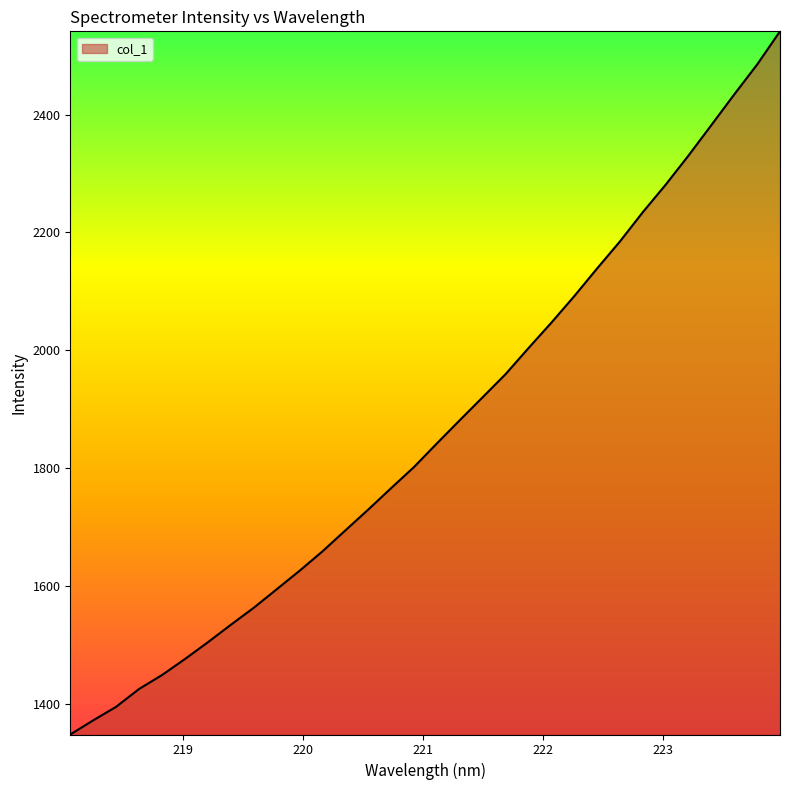

What is the difference between the maximum and minimum values?

1193.7